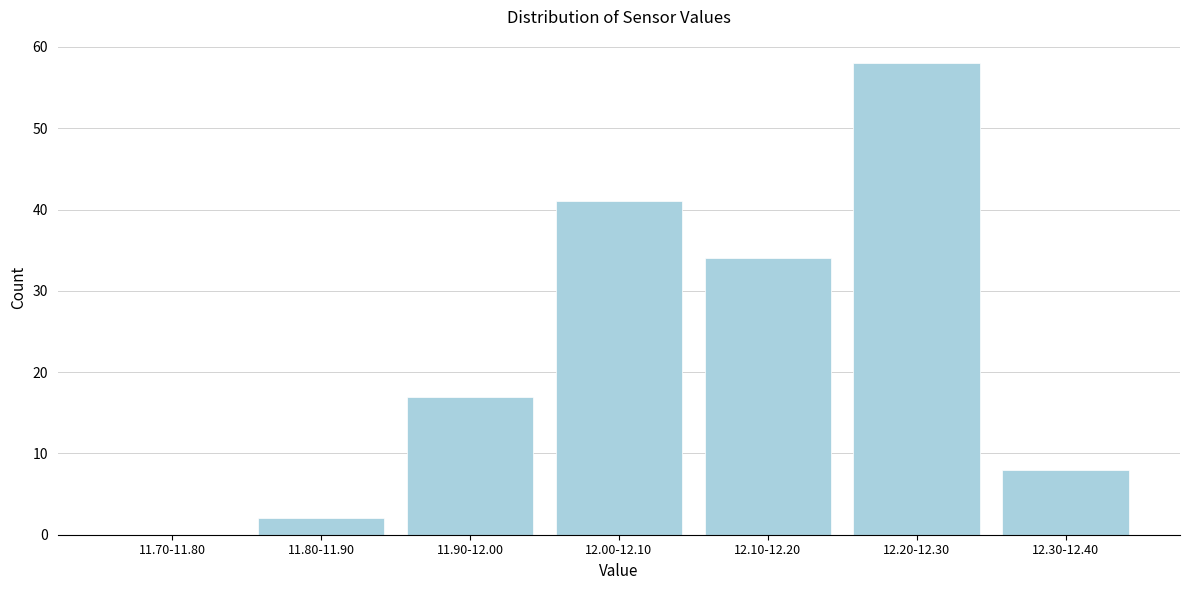

Reading left to right, transcribe all the data shown in this chart.

11.70-11.80=0	11.80-11.90=2	11.90-12.00=17	12.00-12.10=41	12.10-12.20=34	12.20-12.30=58	12.30-12.40=8